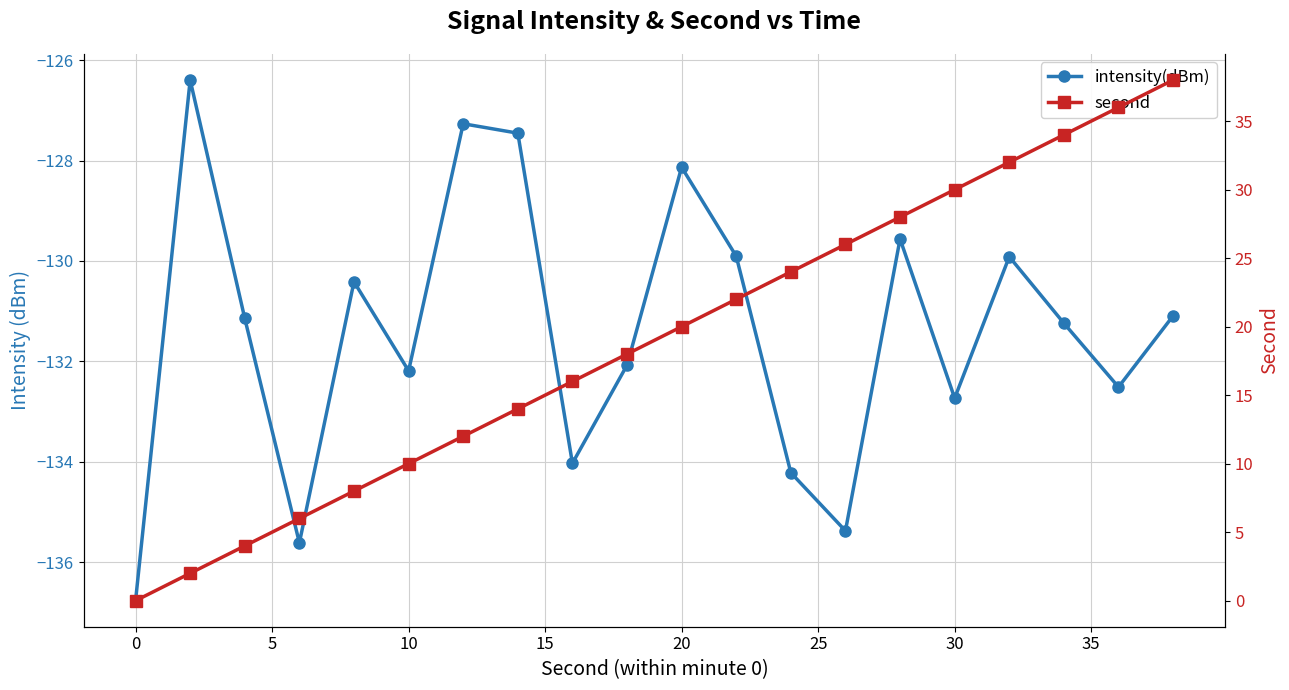

What are all the series names shown in the legend?

intensity(dBm), second